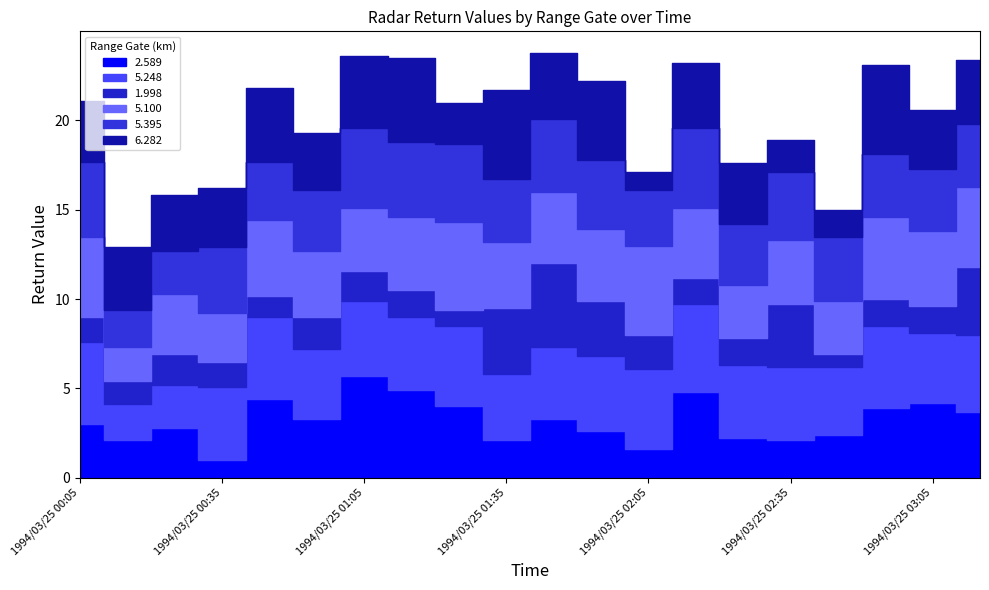

How many interior local valleys does the 5.395 series have?

6